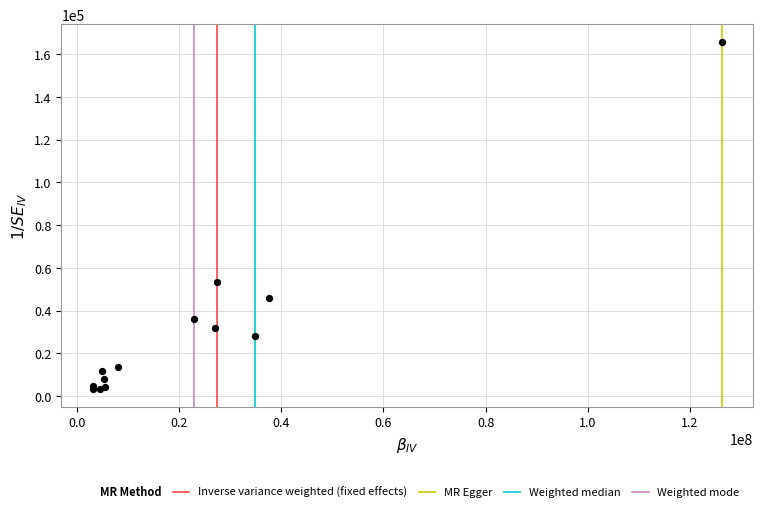

What Y value in the scatter plot is closest to 84459?

53262